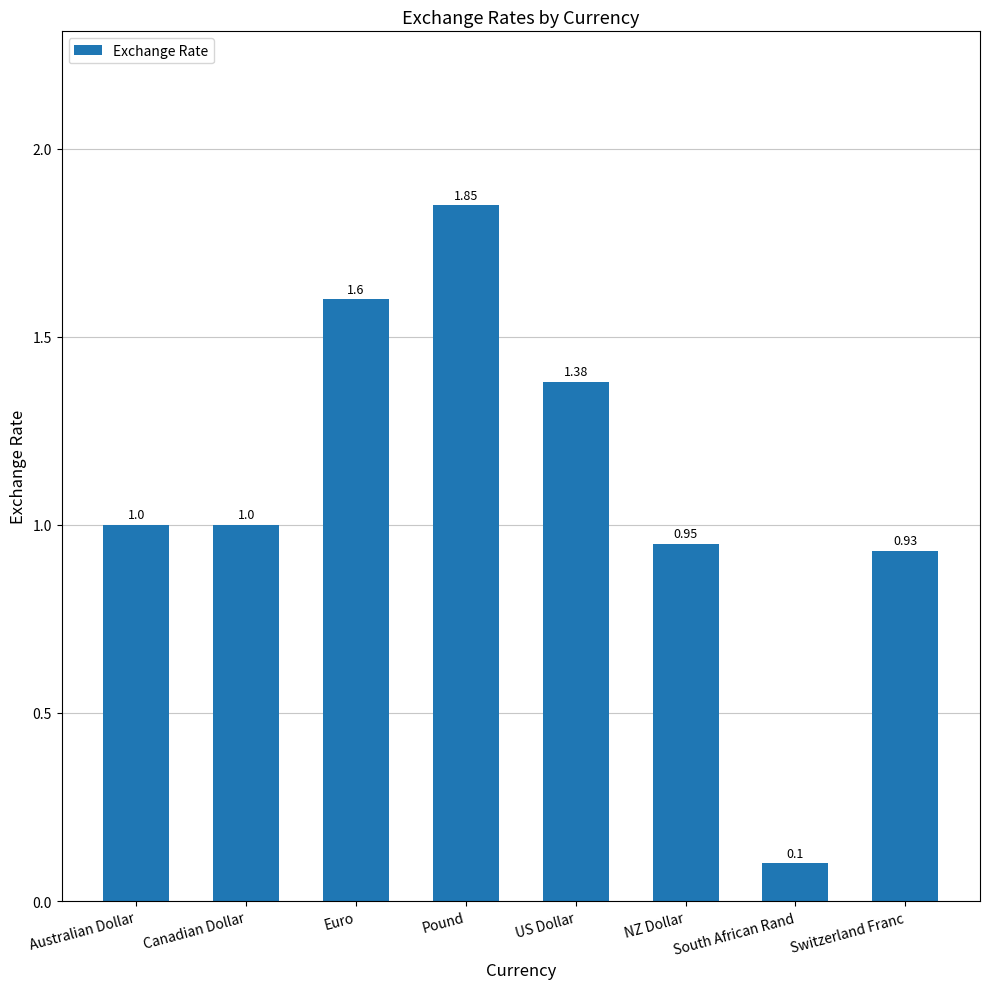

Which has a higher value, Australian Dollar or South African Rand?

Australian Dollar